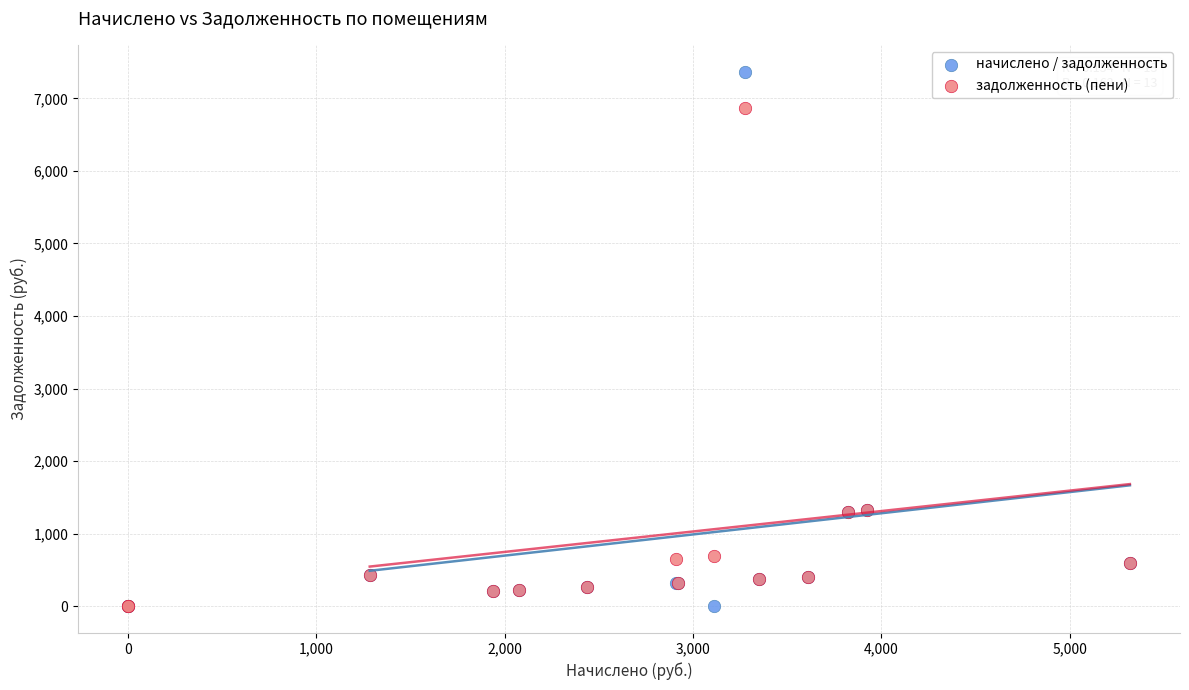

Which series contains the highest Y value?

начислено / задолженность